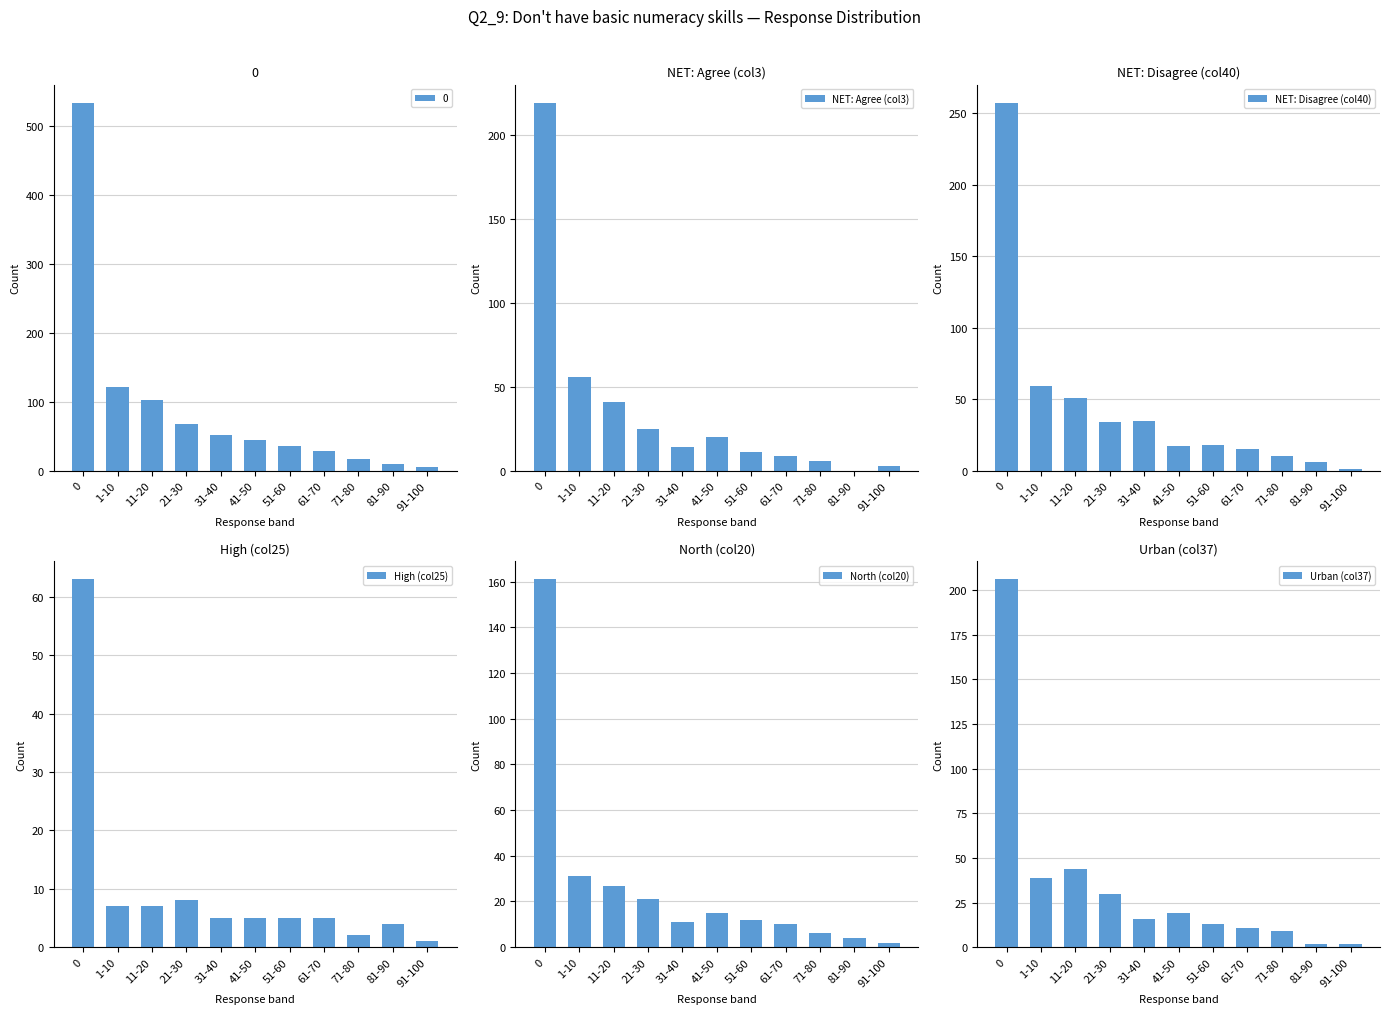

The value of NET: Agree (col3) at 0 is 345. True or false?

False